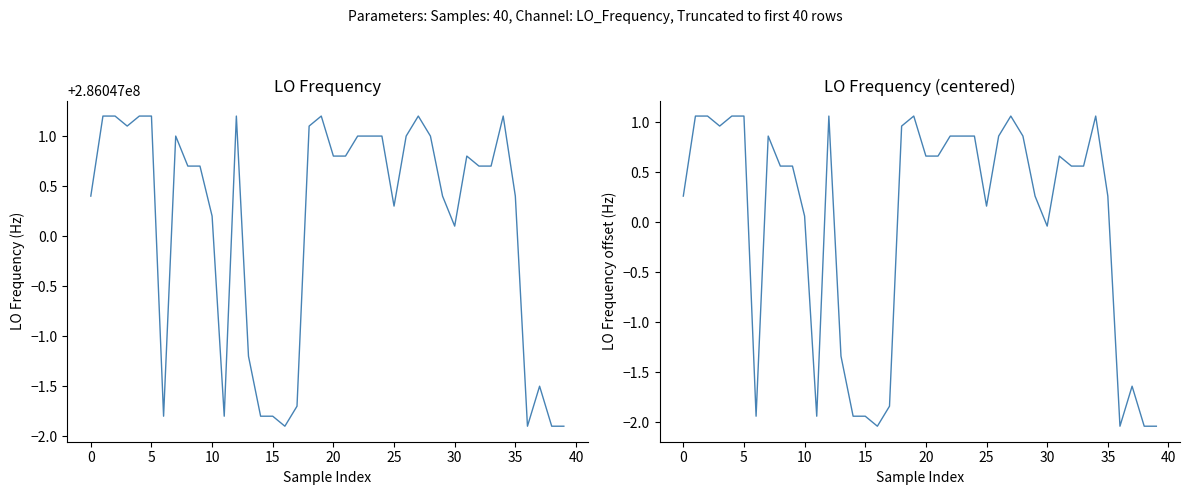

What is the difference between the highest and lowest values at 10?

286047000.1